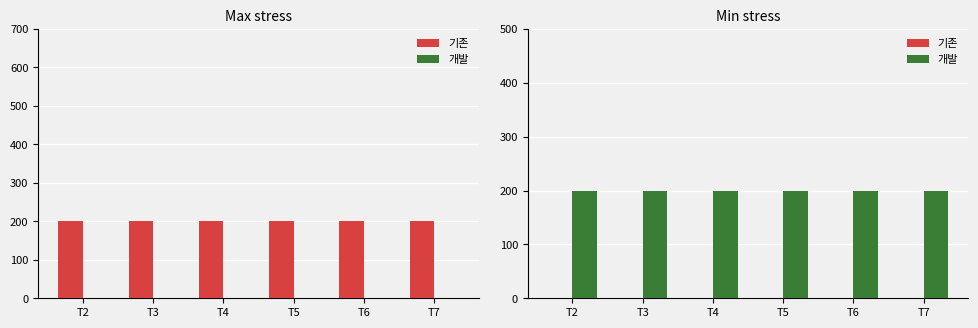

What is the difference between the highest and lowest values at T2?

200